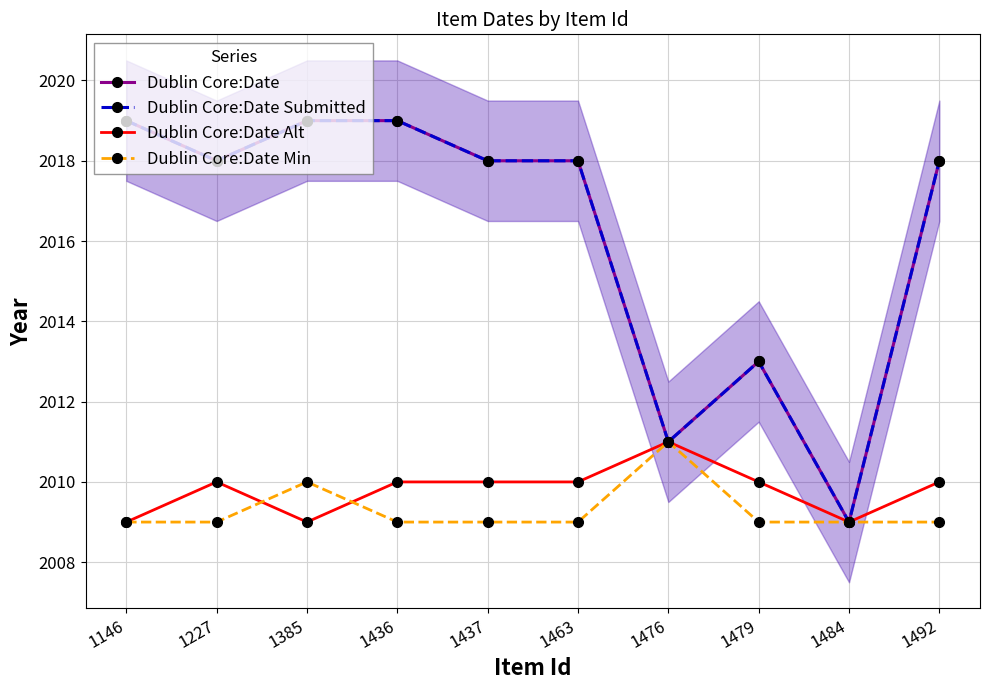

Does the chart have visible grid lines?

Yes